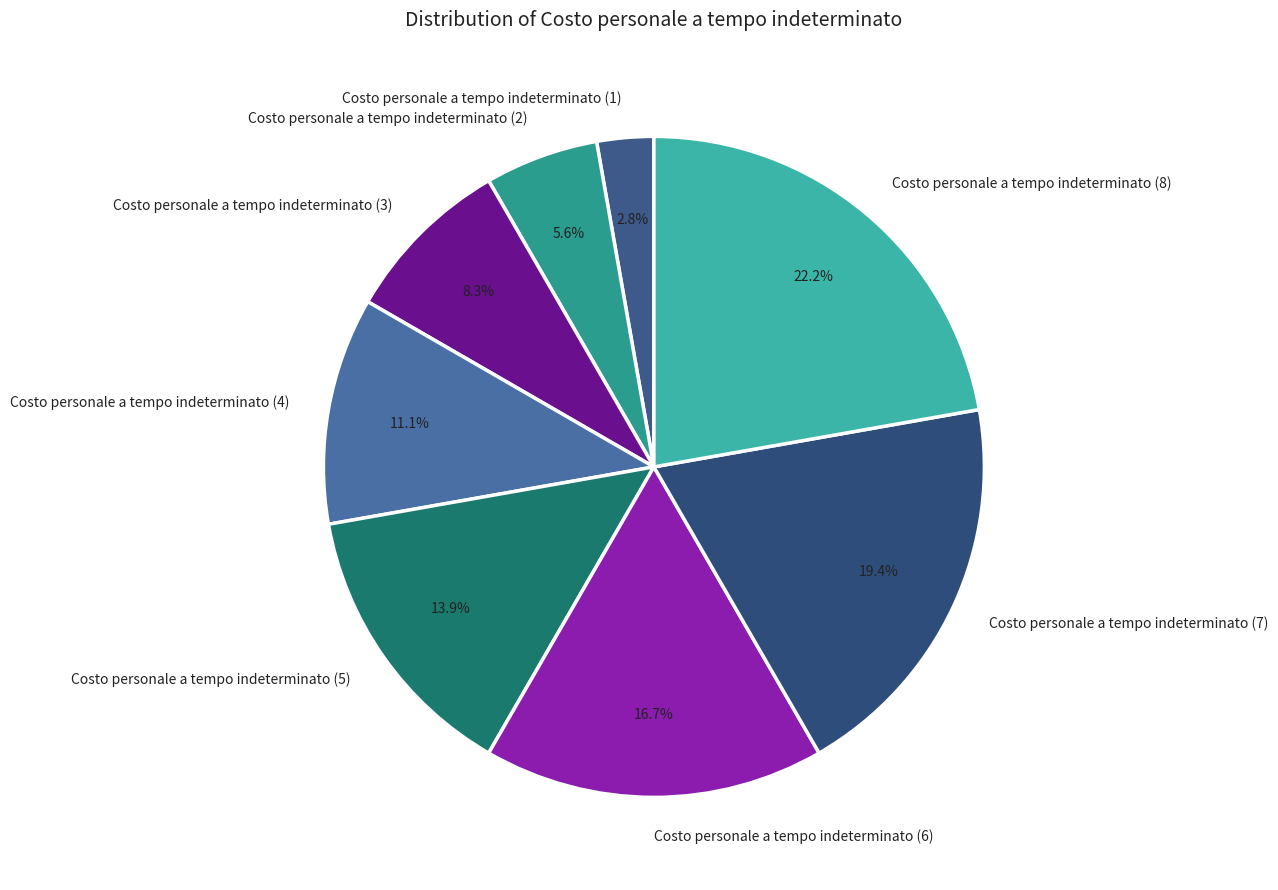

True or false: Costo personale a tempo indeterminato (1) accounts for 3% of the total.

True